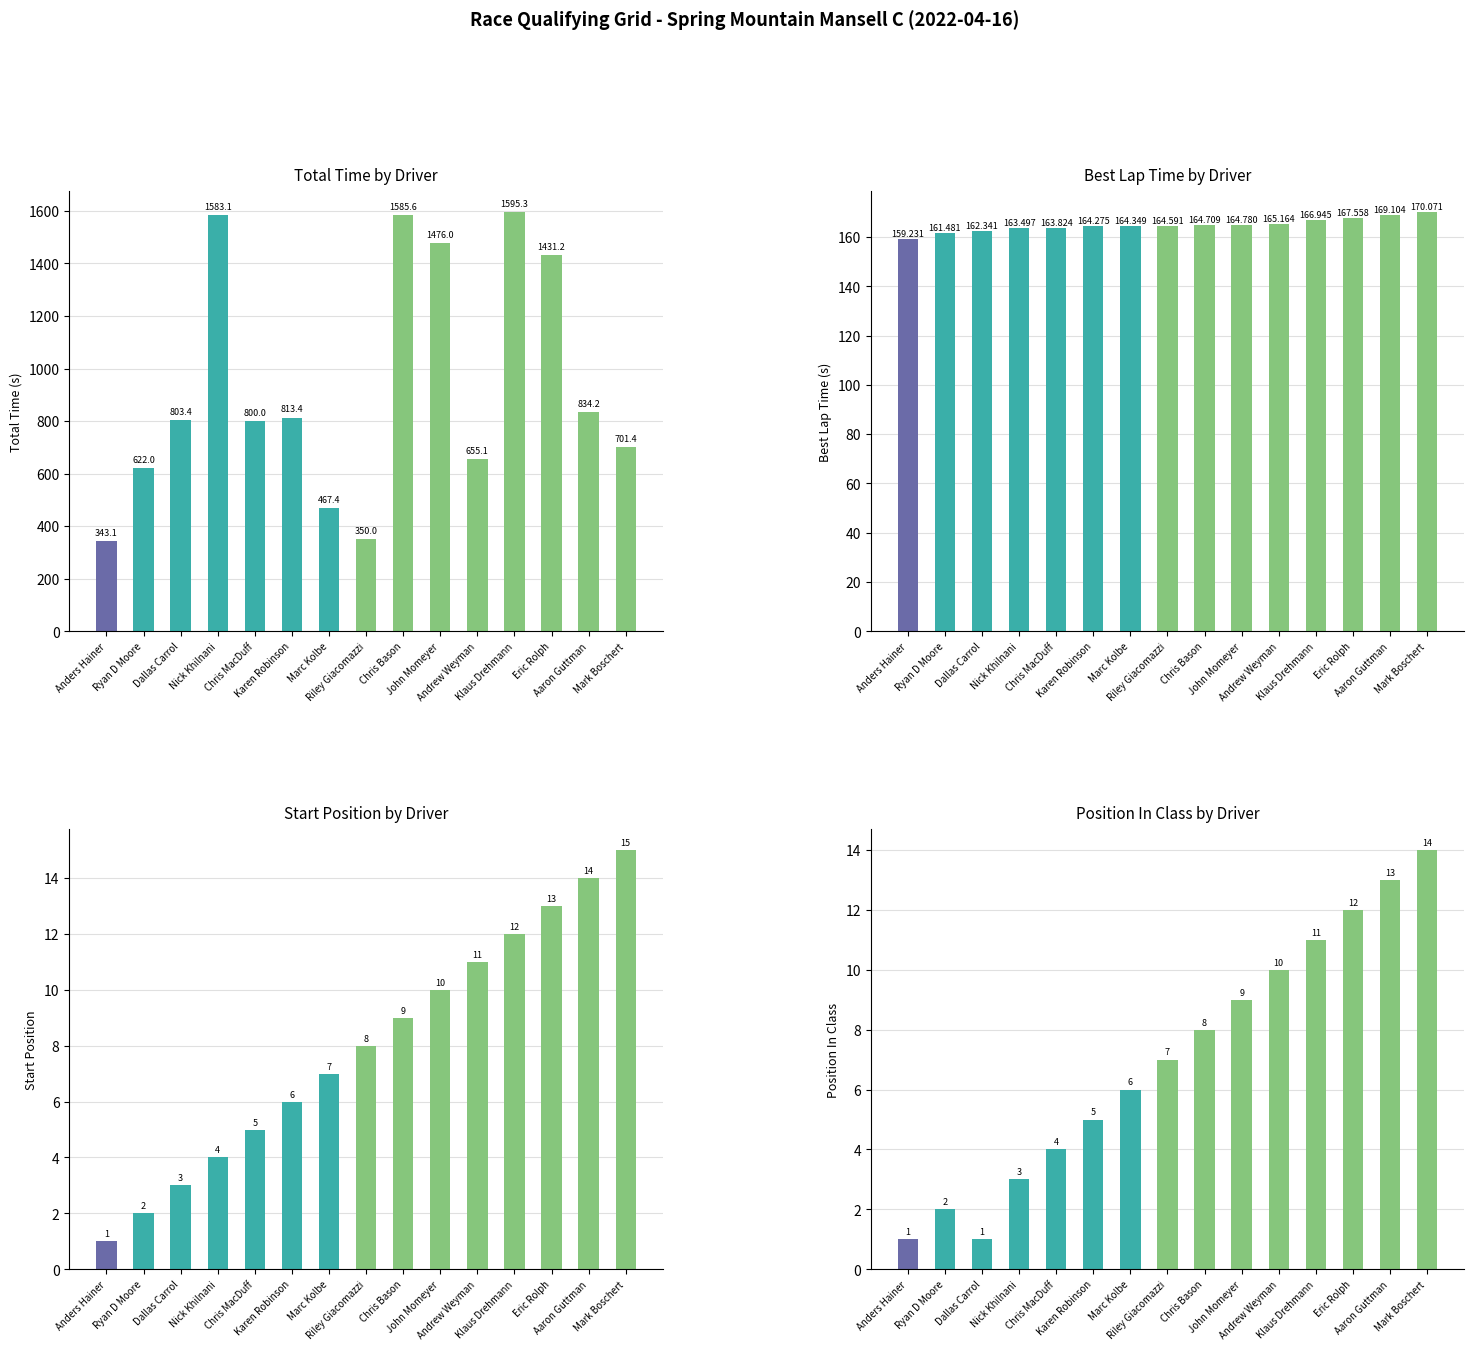

Which series has the largest total across all categories?

Total Time